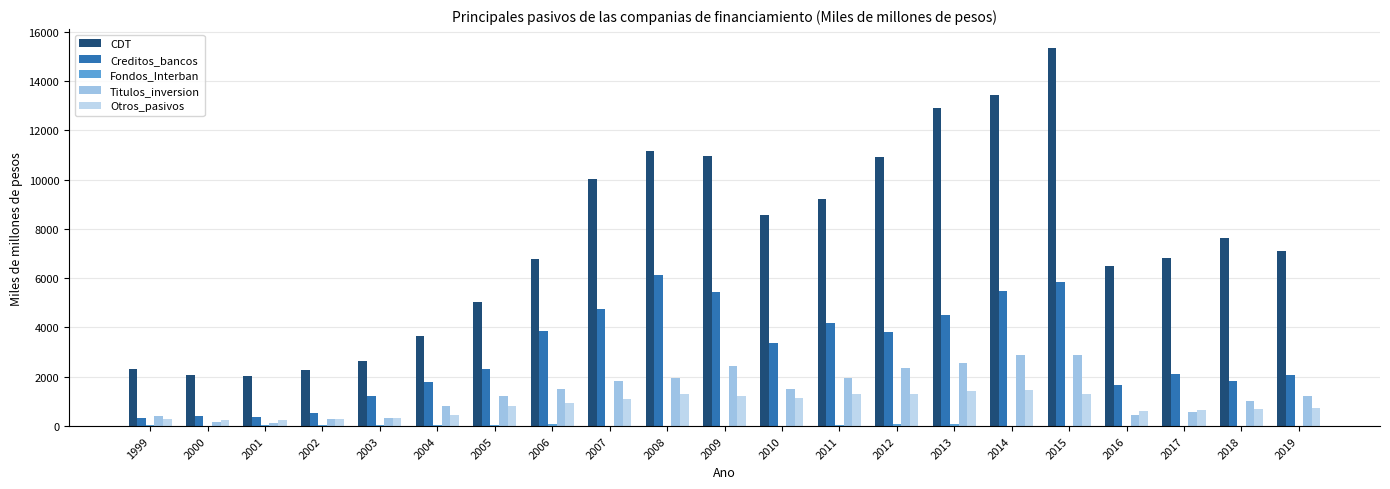

Reading right to left, transcribe all the data shown in this chart.

CDT: 7093.8	7633.6	6834.1	6497.6	15336.0	13410.6	12914.3	10907.2	9226.0	8544.9	10964.1	11167.0	10016.2	6756.7	5041.5	3635.0	2619.1	2268.4	2018.5	2078.7	2321.4
Creditos_bancos: 2071.8	1839.9	2126.6	1664.8	5831.0	5459.6	4522.8	3829.1	4179.6	3377.2	5442.3	6113.1	4745.1	3875.3	2318.5	1793.3	1226.1	527.8	363.6	397.4	344.9
Fondos_Interban: 0.0	0.0	0.0	4.5	0.0	16.5	91.4	74.5	33.8	14.2	3.2	18.0	14.6	87.3	56.2	41.9	55.7	25.2	26.9	17.0	33.6
Titulos_inversion: 1207.5	1031.4	587.3	453.6	2882.9	2893.2	2560.2	2361.6	1944.1	1501.0	2425.8	1962.1	1821.3	1497.1	1221.3	795.5	309.4	274.9	137.7	171.0	393.8
Otros_pasivos: 743.4	710.4	656.7	627.5	1318.3	1476.3	1433.1	1286.7	1313.7	1125.8	1227.2	1304.0	1105.4	930.3	810.8	452.0	336.3	278.6	231.4	244.2	303.1